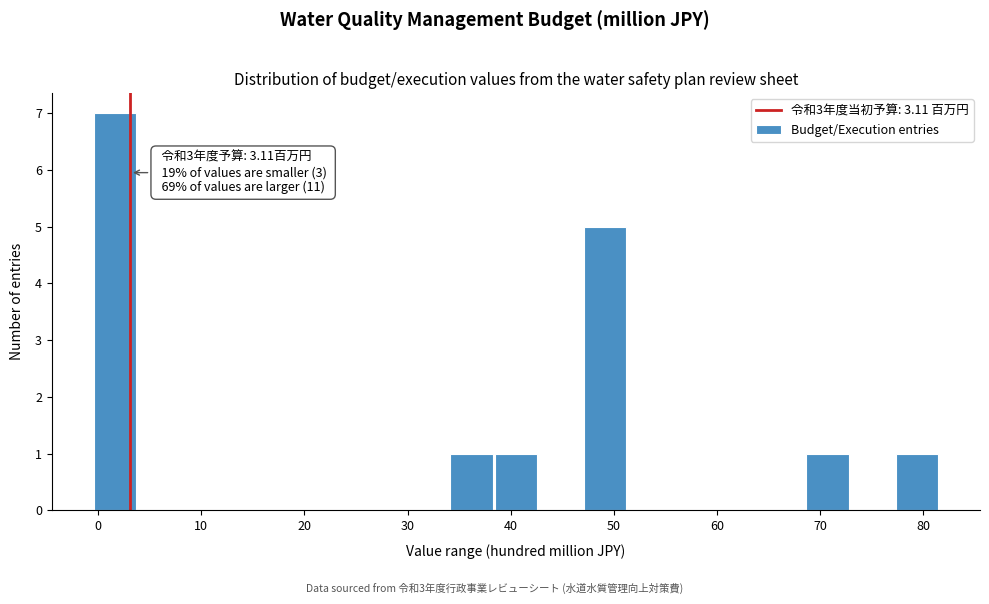

Which range on the x-axis has the tallest bar?

0 to 4